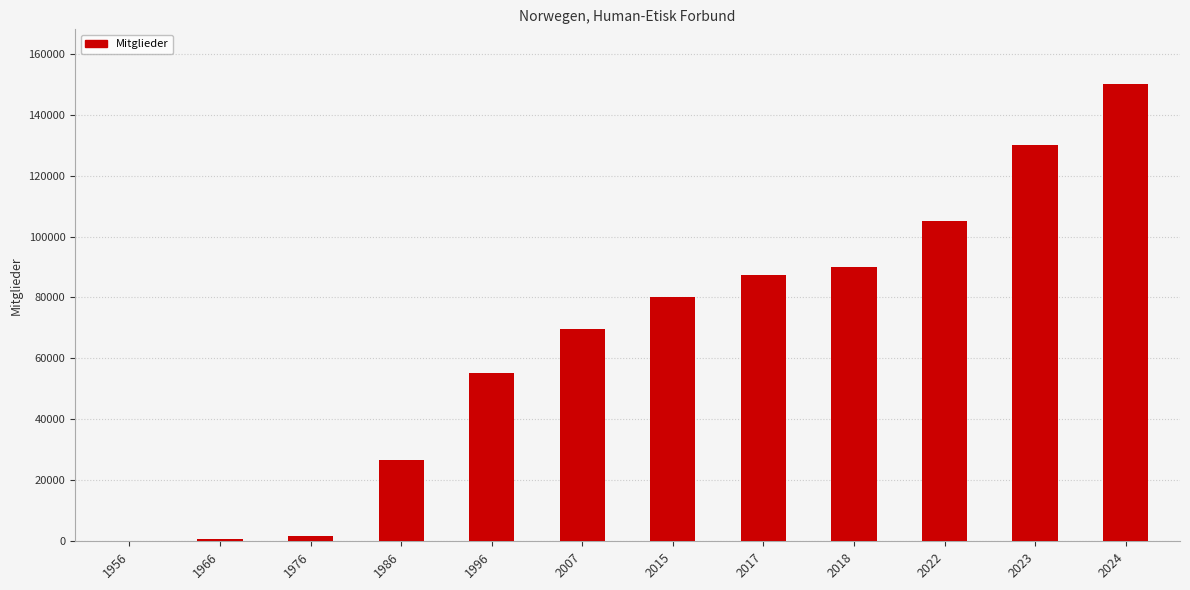

Count the number of categories in the chart.

12